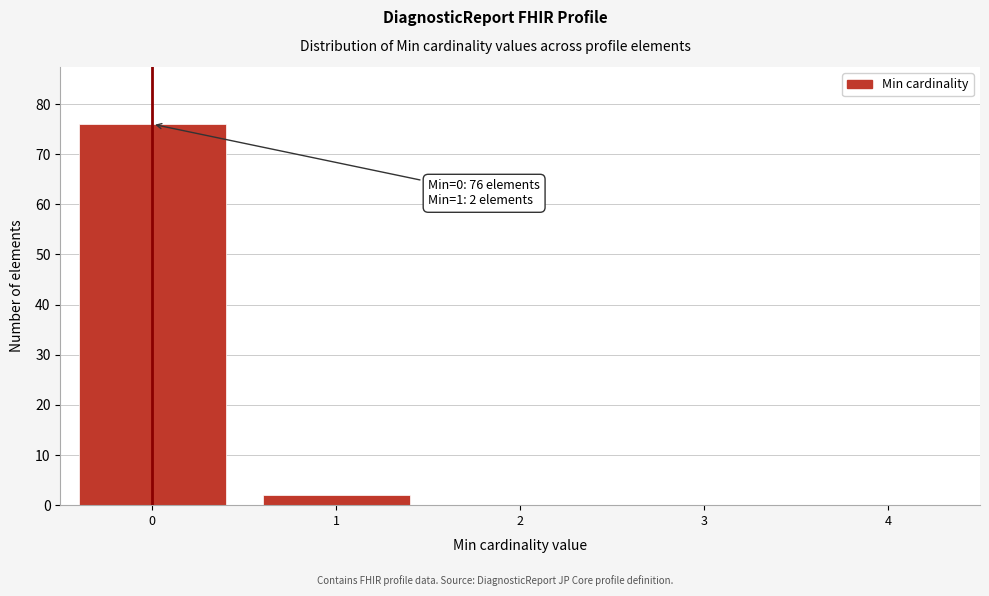

Reading left to right, transcribe all the data shown in this chart.

0=76	1=2	2=0	3=0	4=0